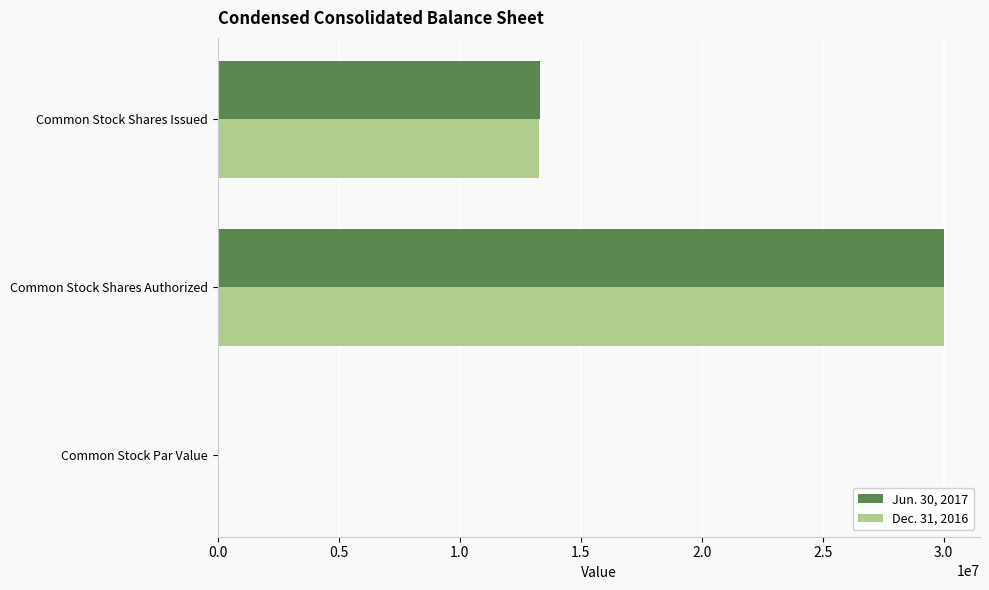

Where is Jun. 30, 2017 nearest to the value 15000000?

Common Stock Shares Issued